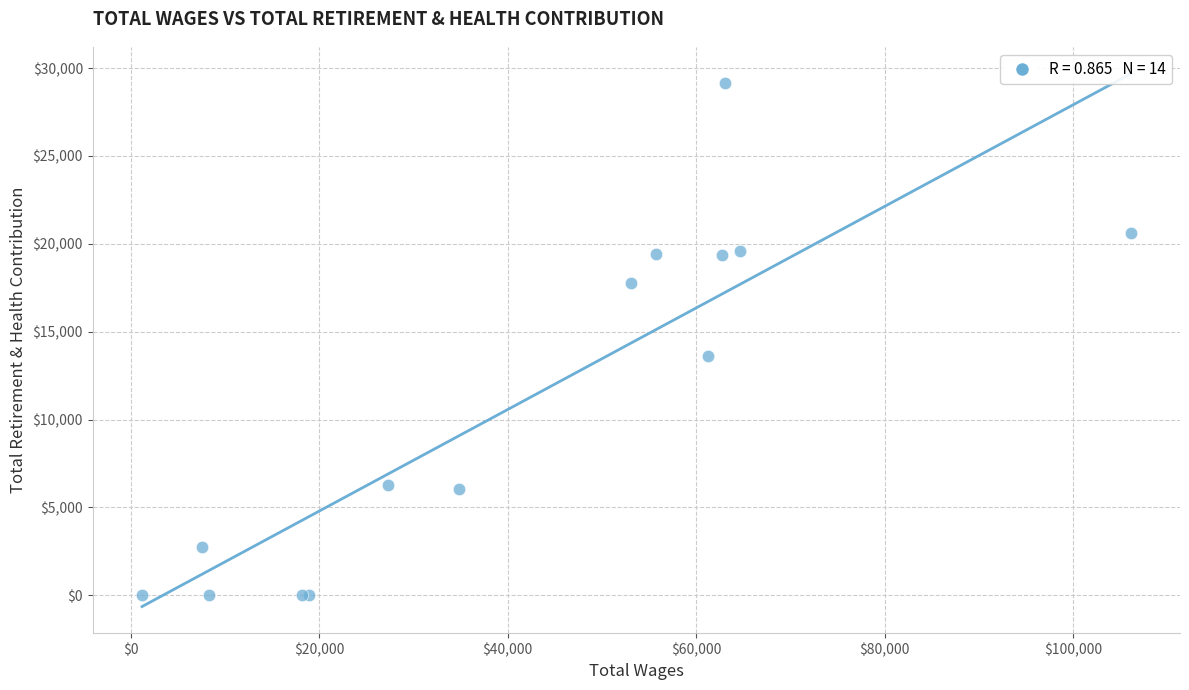

What Y value in the scatter plot is closest to 14570?

13610